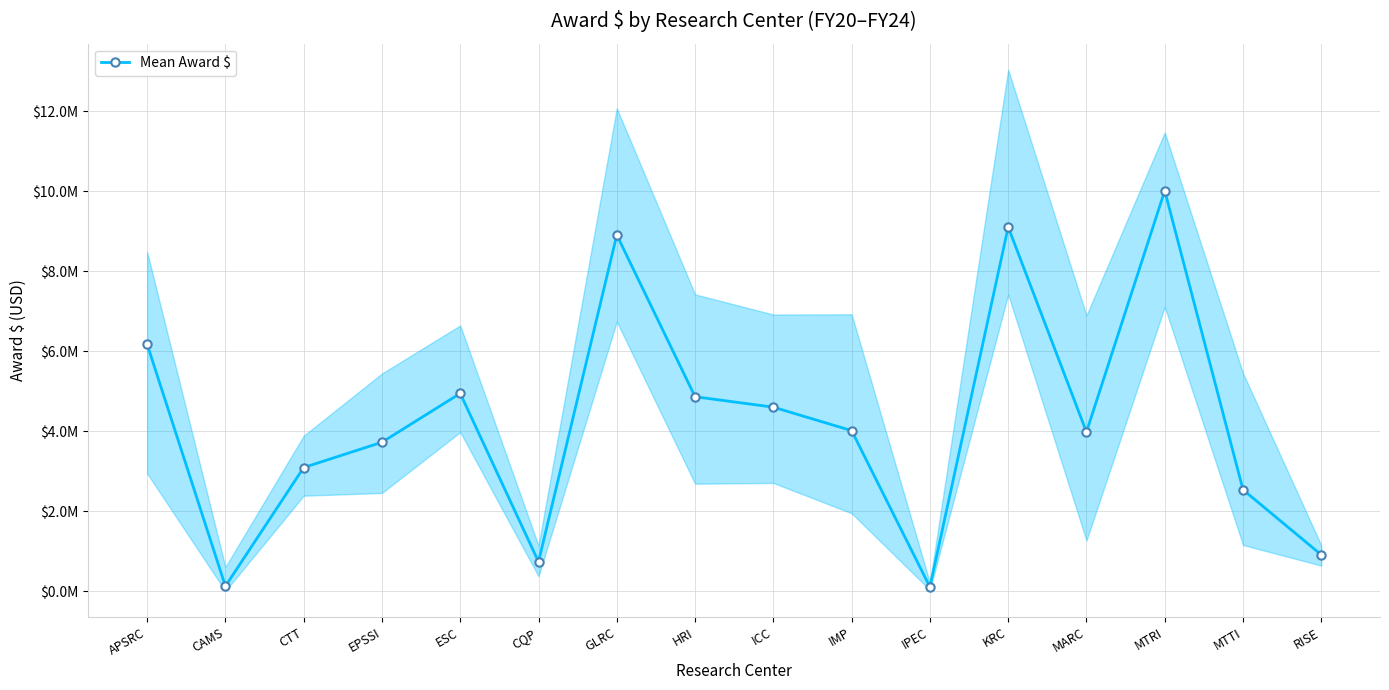

What is the difference between the maximum and minimum values?

9915224.6